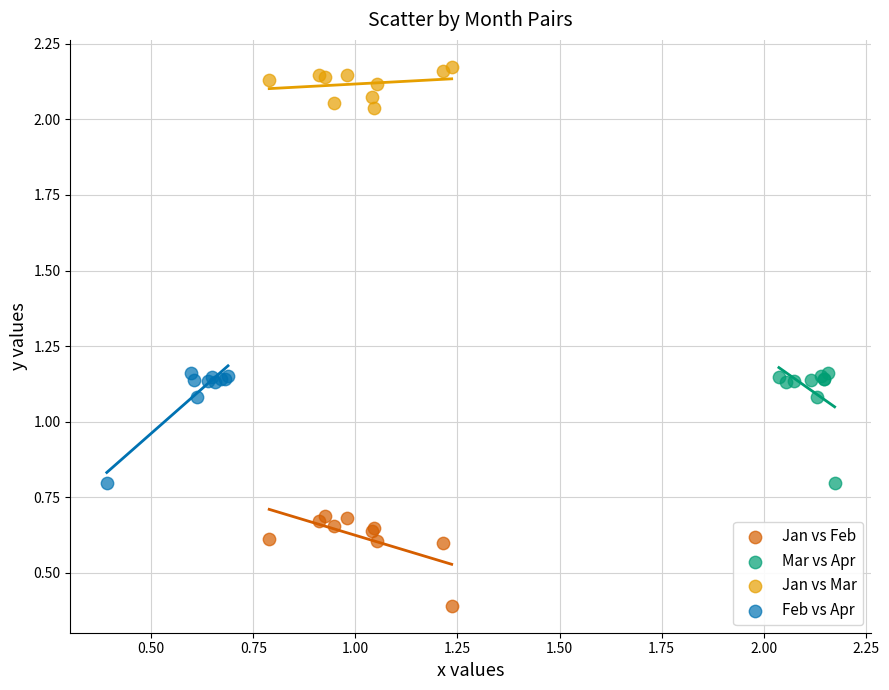

Which series contains the highest Y value?

Jan vs Mar